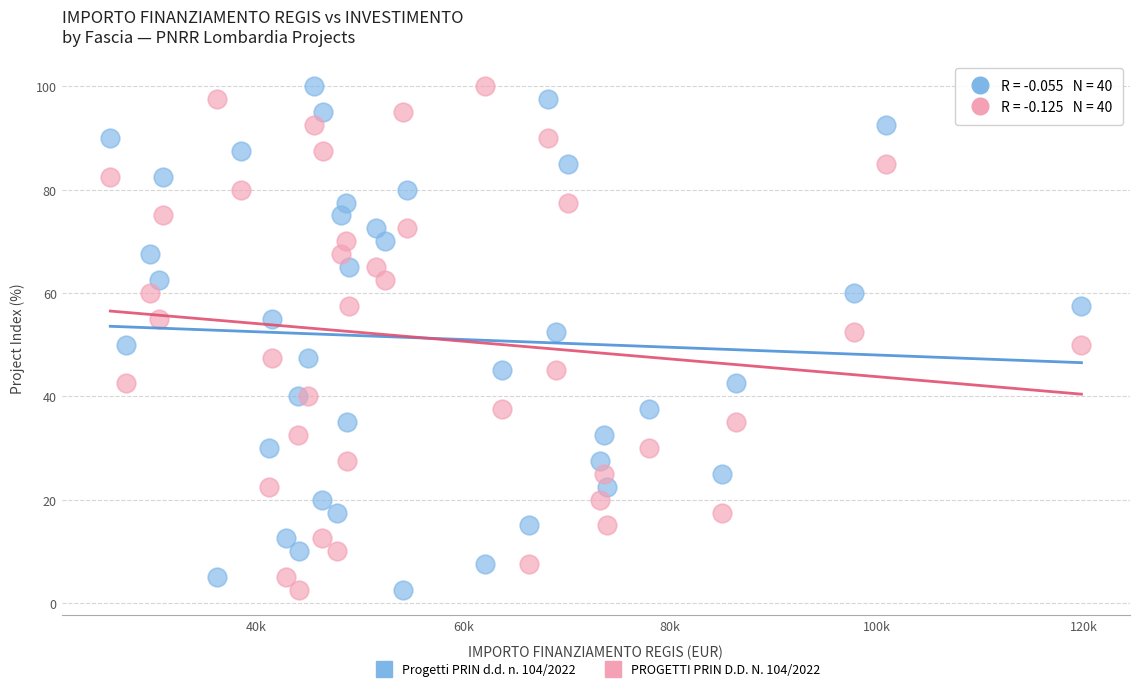

What are all the series names shown in the legend?

Progetti PRIN d.d. n. 104/2022, PROGETTI PRIN D.D. N. 104/2022